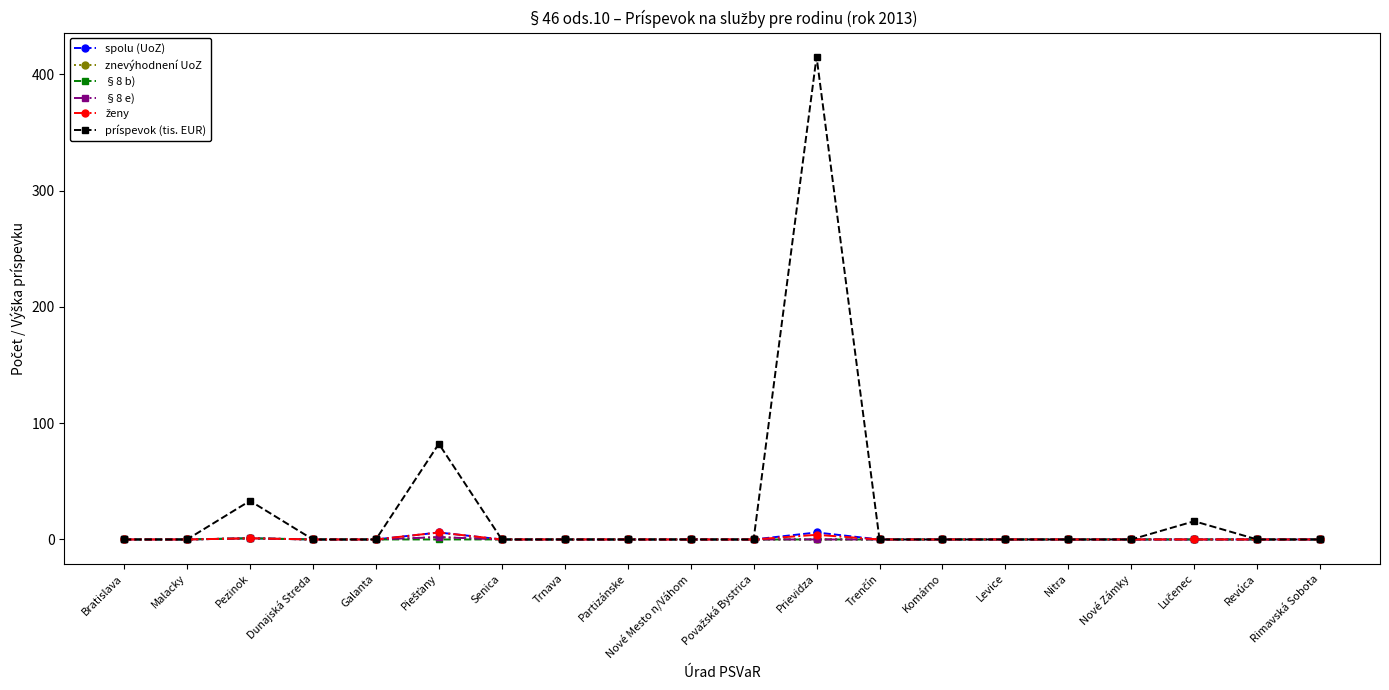

What is the maximum value shown in the chart?

415.0